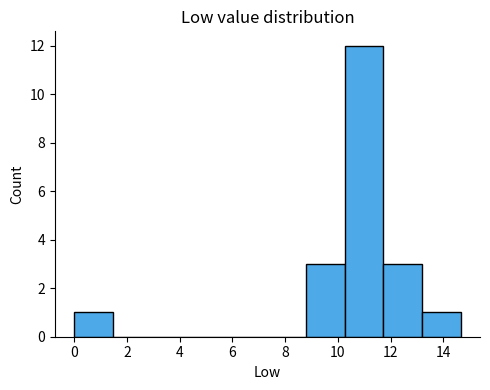

Reading left to right, list every bar in this chart as the range it spans on the x-axis followed by its height. Neither the bar edges nor the heights are printed on the chart, so give them approximately, as read against the axes.

0.0 to 1.4: 1
1.4 to 3.0: 0
3.0 to 4.4: 0
4.4 to 5.8: 0
5.8 to 7.4: 0
7.4 to 8.8: 0
8.8 to 10.2: 3
10.2 to 11.8: 12
11.8 to 13.2: 3
13.2 to 14.6: 1